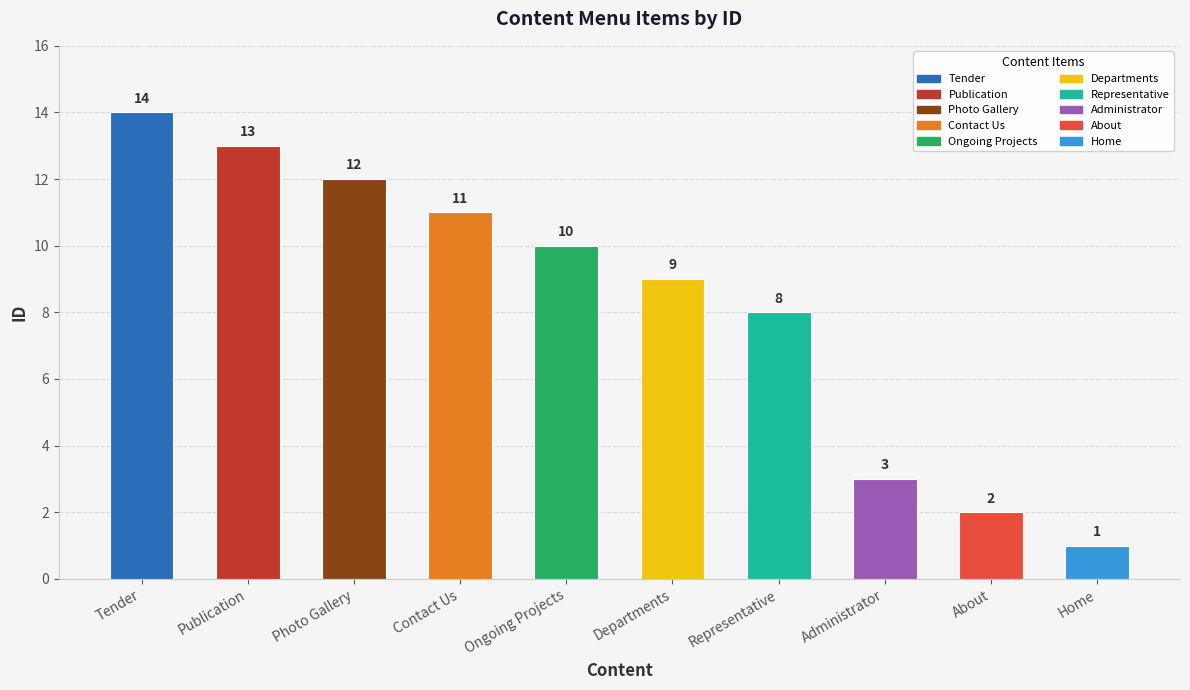

What is the difference between the maximum and minimum values?

13